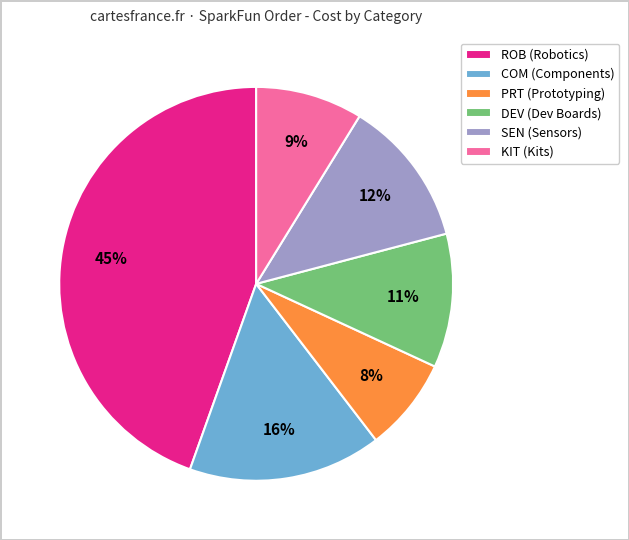

Do DEV (Dev Boards) and COM (Components) together represent more than half of the pie?

No